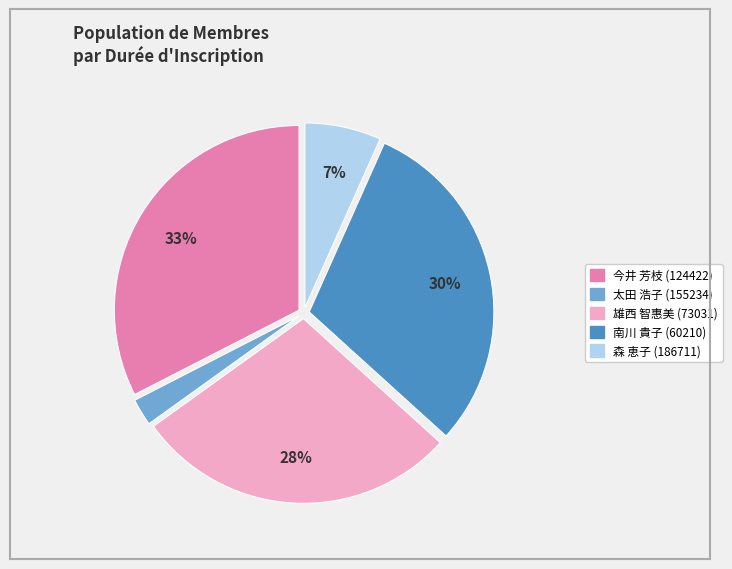

Count the number of slices in the pie.

5